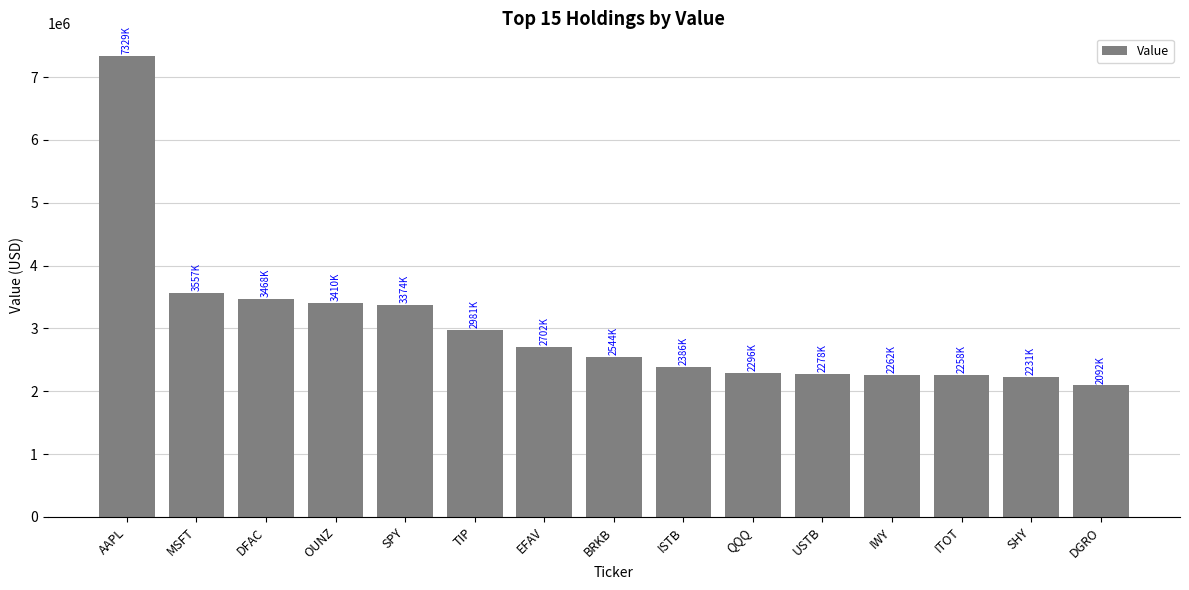

How many values are below 2544754?

7